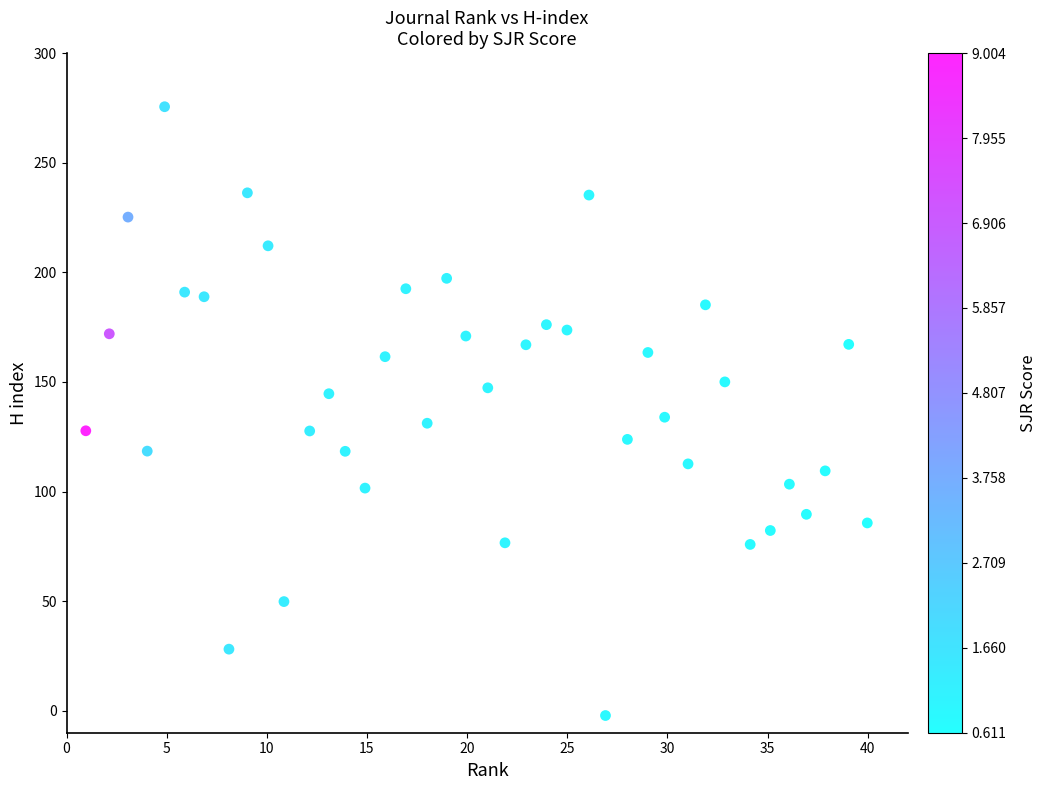

What is the range of X values (max minus min)?

39.0